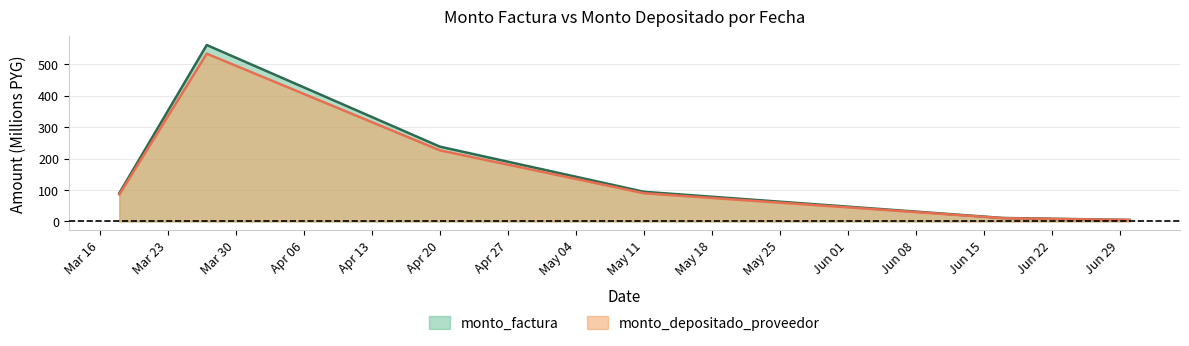

What is the sum of all monto_factura values?

998.6